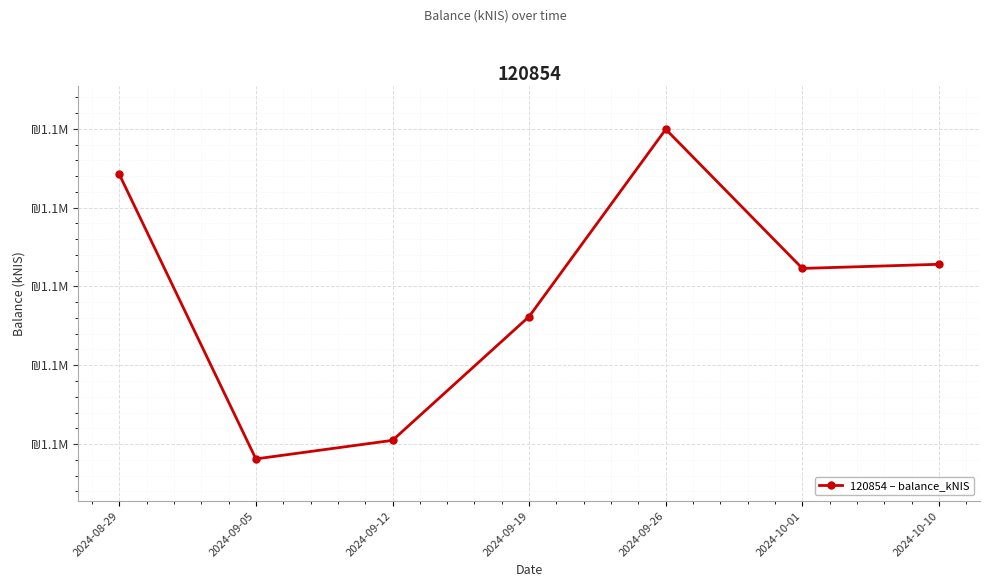

Where is the data nearest to the value 1089026?

2024-09-19